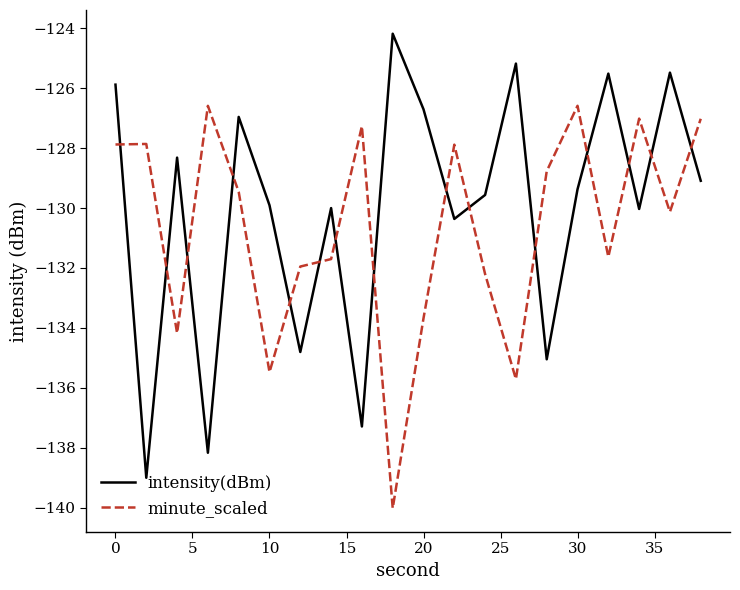

What is the minimum value for minute_scaled?

-140.0